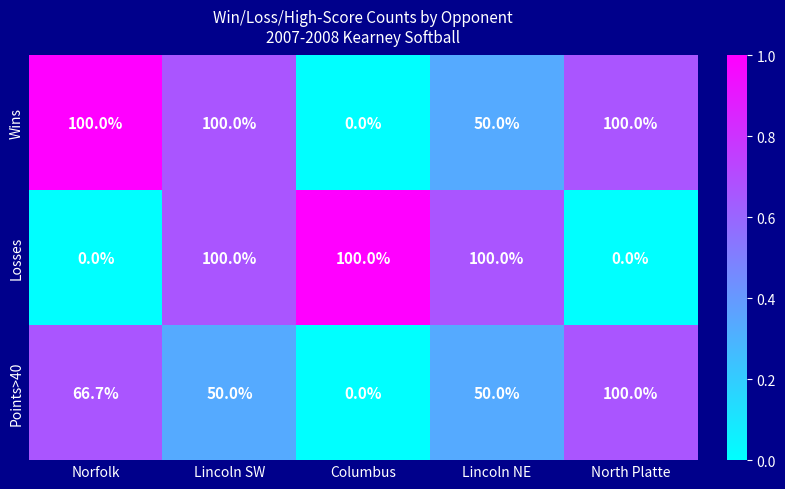

What is the difference between the Losses values at North Platte and Lincoln NE?

100.0